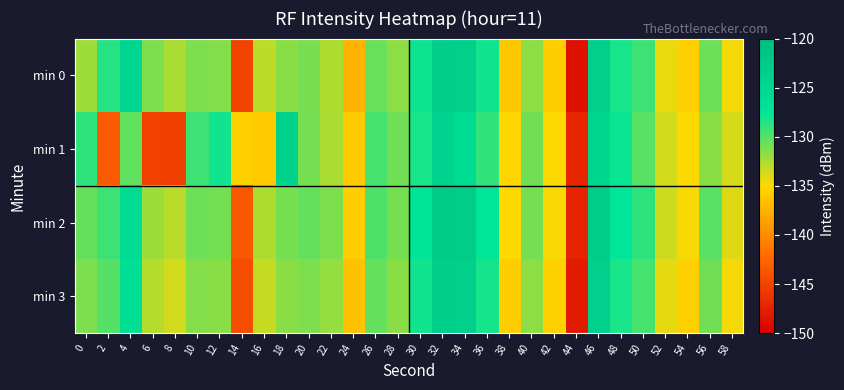

Rank the series by their maximum value, from highest to lowest.

min 2, min 0, min 3, min 1